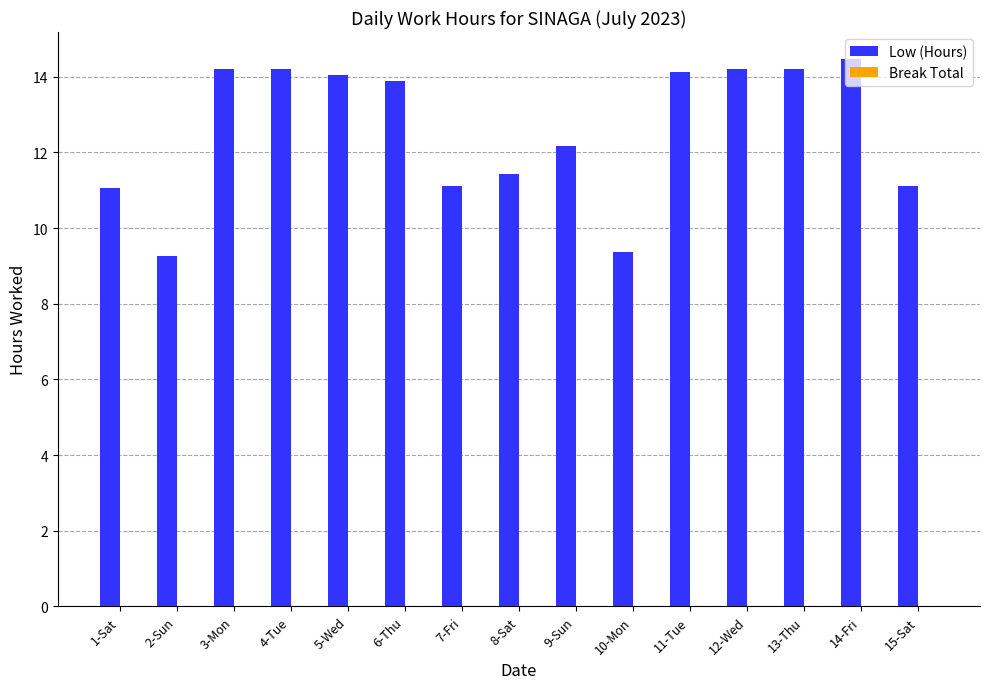

What position from the left is 2-Sun?

2